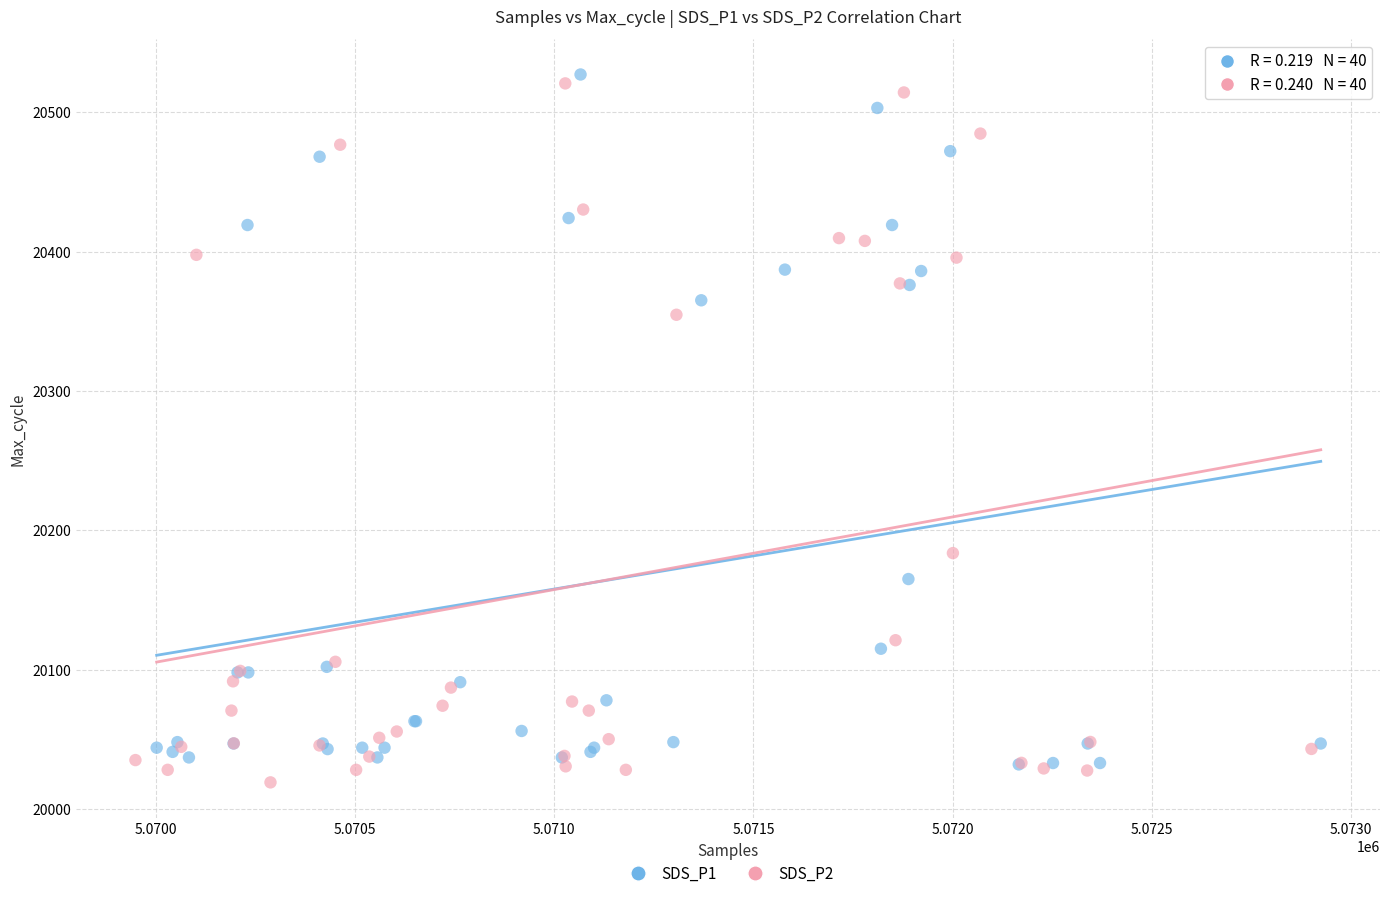

Which series contains the lowest Y value?

SDS_P2